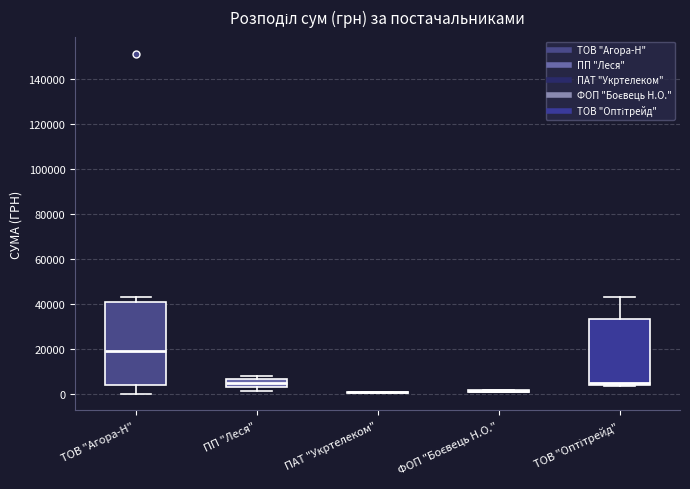

Reading left to right, transcribe this box plot: for each box, give where its median line is, the range the box spans, and where its two whiskers end, as read against the y-axis. The values are not printed on the chart, so give them approximately, as read against the axis.

ТОВ "Агора-Н": median 20000, box 4000 to 40000, whiskers 0 to 44000
ПП "Леся": median 6000 (inside the box), box 4000 to 6000, whiskers 2000 to 8000
ПАТ "Укртелеком": box collapsed to a line at 0, whiskers 0 to 0
ФОП "Боєвець Н.О.": box collapsed to a line at 2000, whiskers 2000 to 2000
ТОВ "Оптітрейд": median 4000 (just above the box's lower edge), box 4000 to 34000, whiskers 4000 to 44000